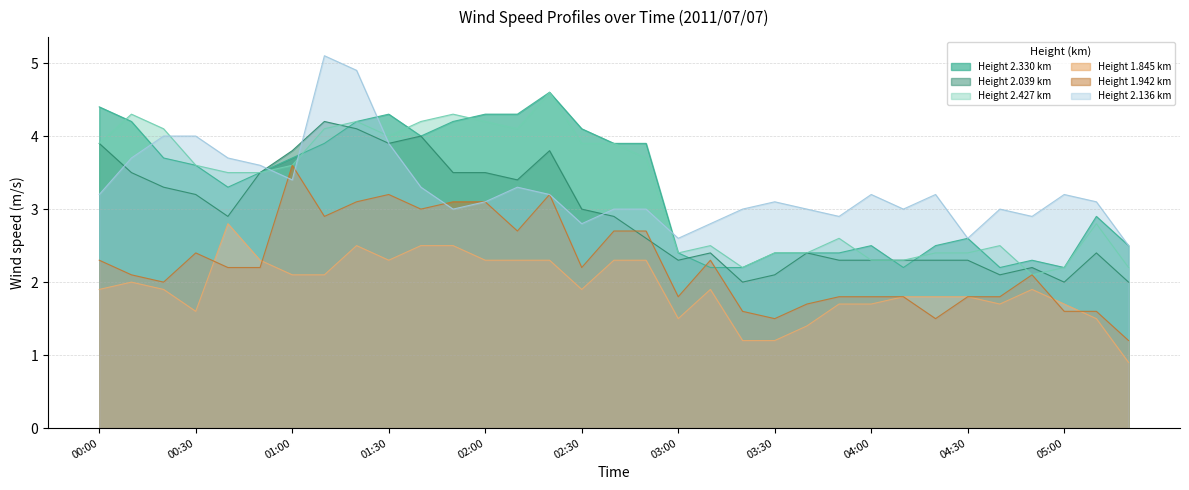

Where is 2.039 nearest to the value 3?

02:30